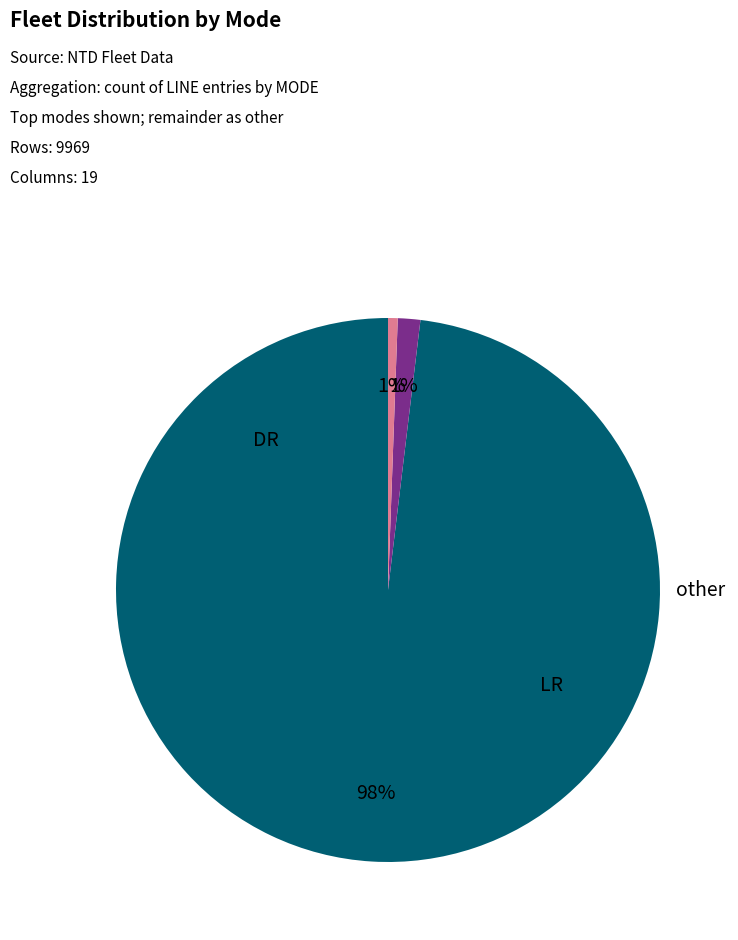

How many segments does this pie chart have?

3